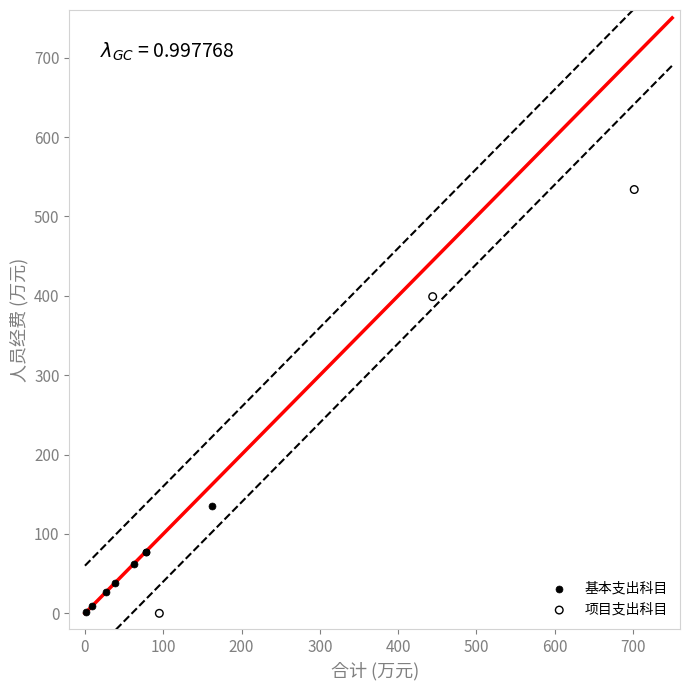

Which series contains the highest Y value?

项目支出科目